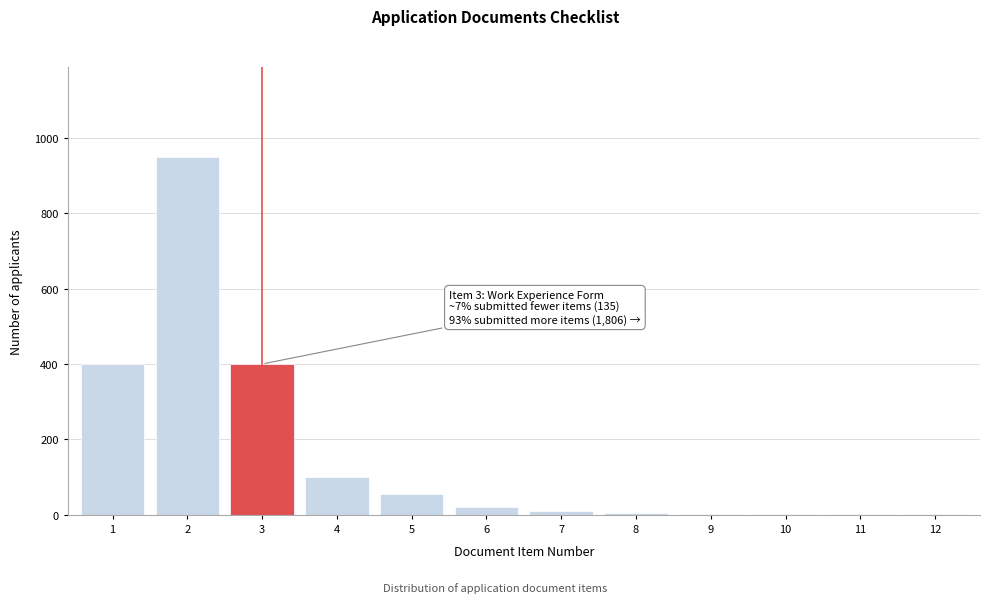

What is the maximum value shown in the chart?

950